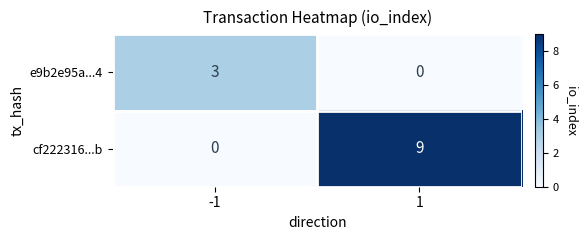

The cf222316...b series shows -4 at -1. True or false?

False